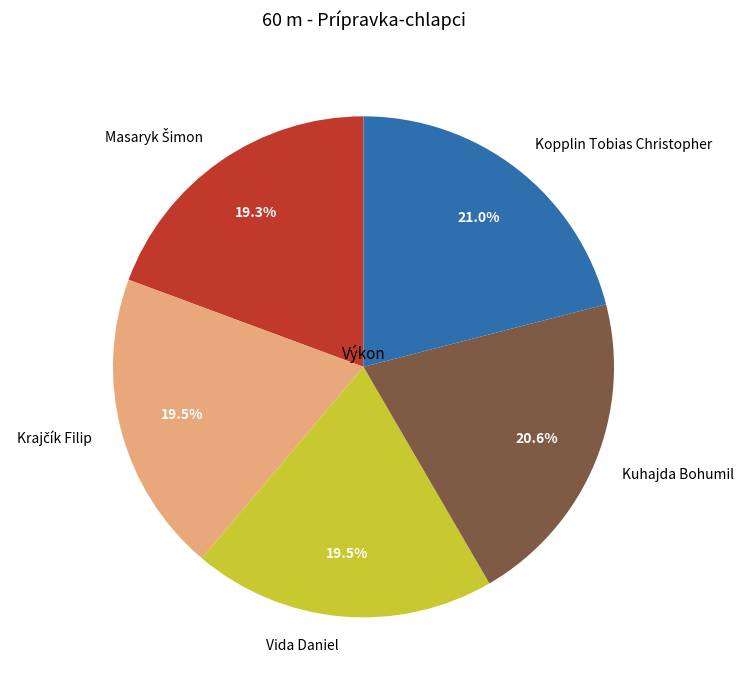

What percentage is NOT represented by Vida Daniel?

80.5%